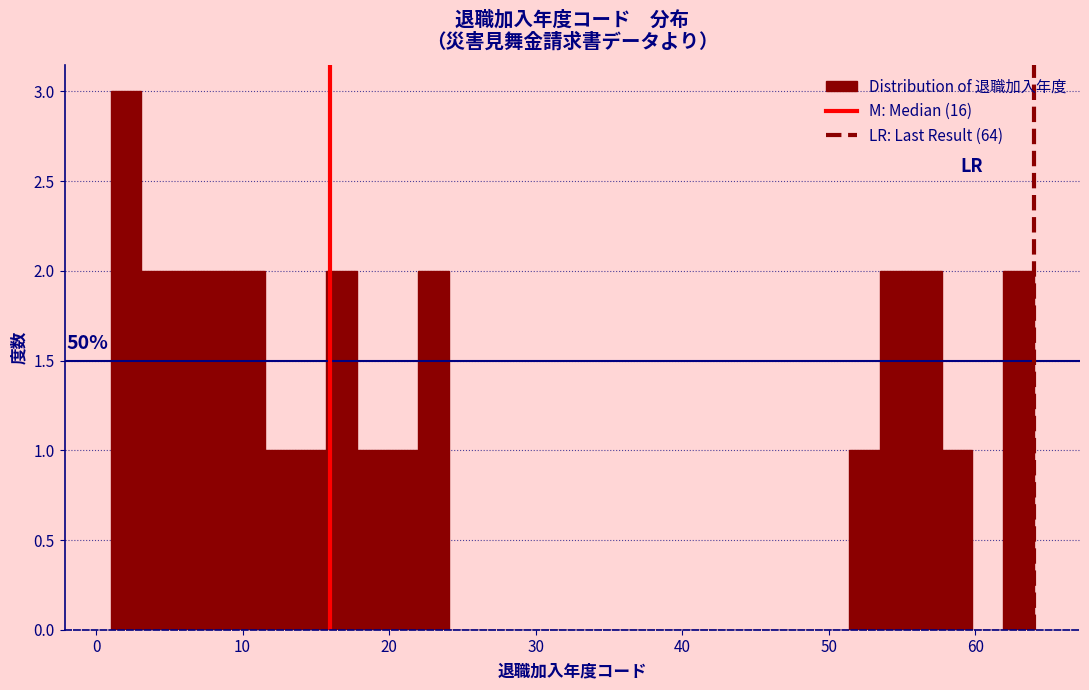

Around what value on the x-axis is the tallest bar? Give the approximate position of its centre, as read against the axis.

2